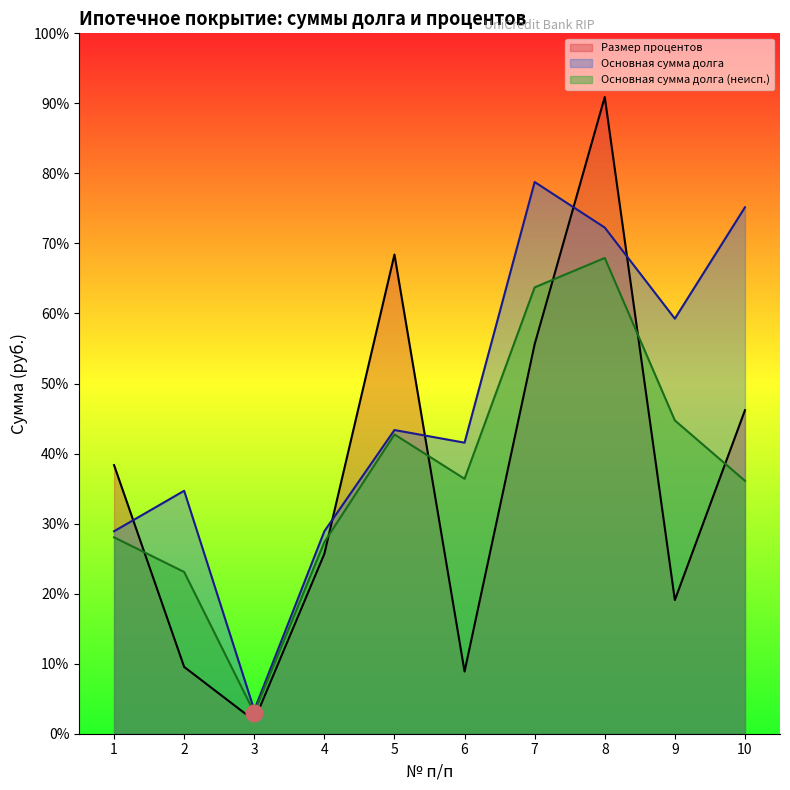

What is the lowest value of the Основная сумма долга (неисп.) series?

207765.2